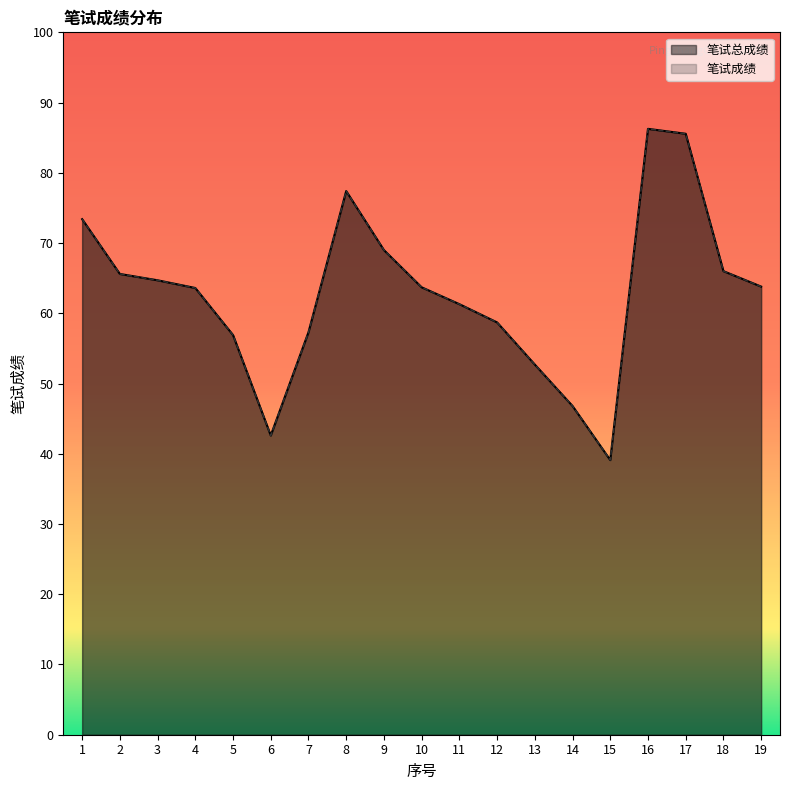

What is the total value across all series at 9?

138.0